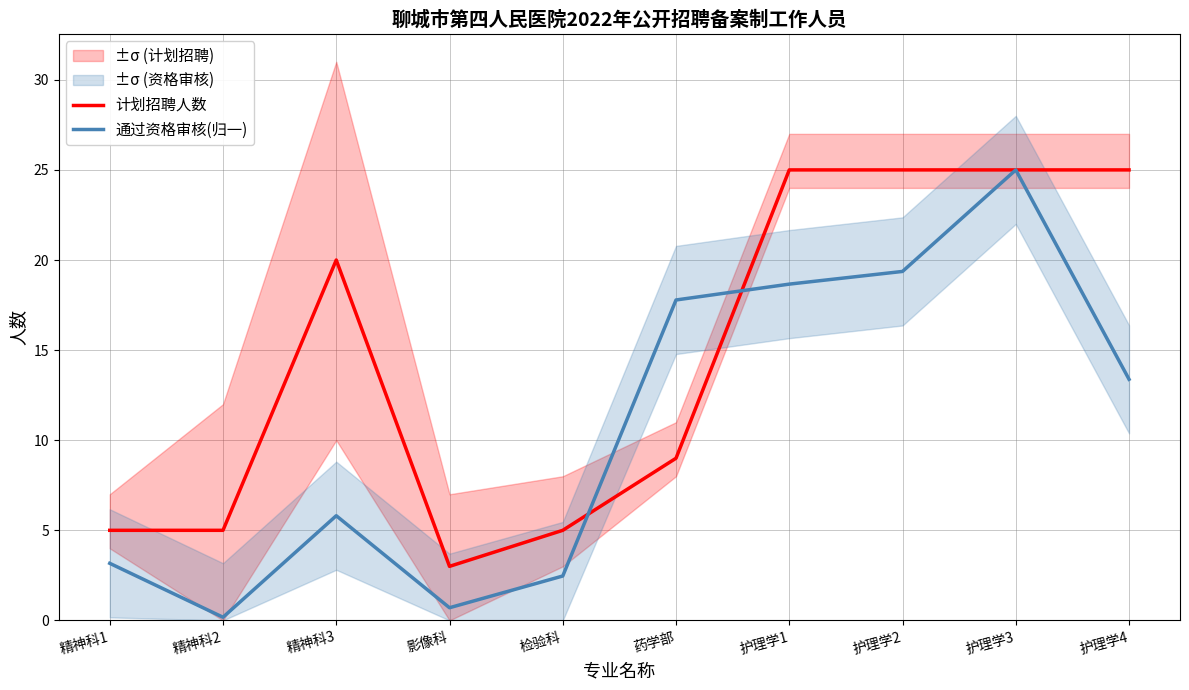

What is the total value across all series at 精神科3?

25.8